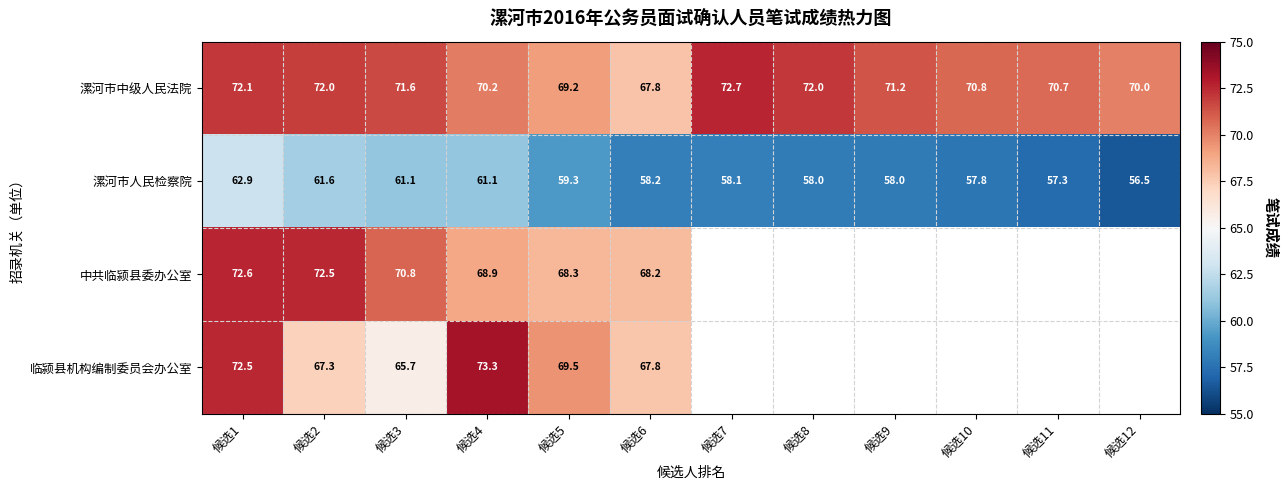

What is the minimum value for 漯河市中级人民法院?

67.8